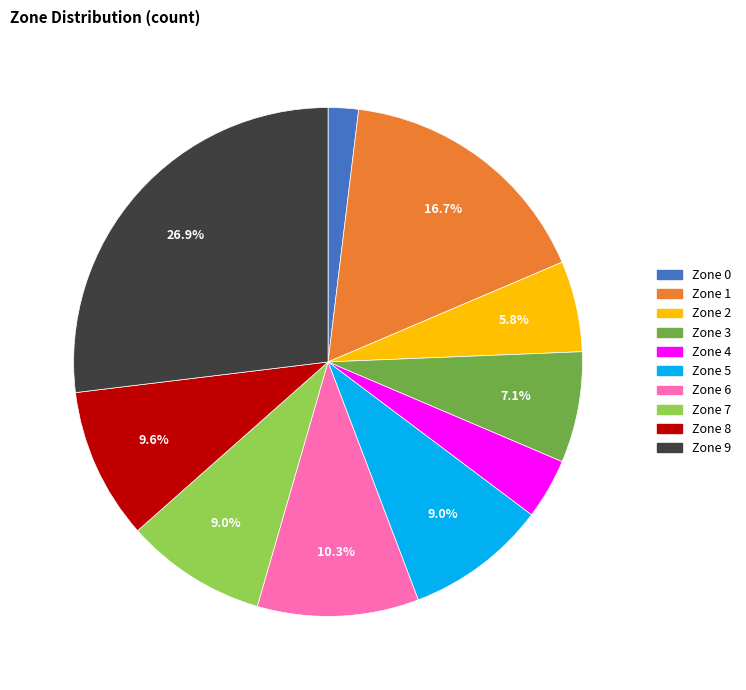

To the nearest percent, what is the difference between the largest and smallest slice percentages?

25%